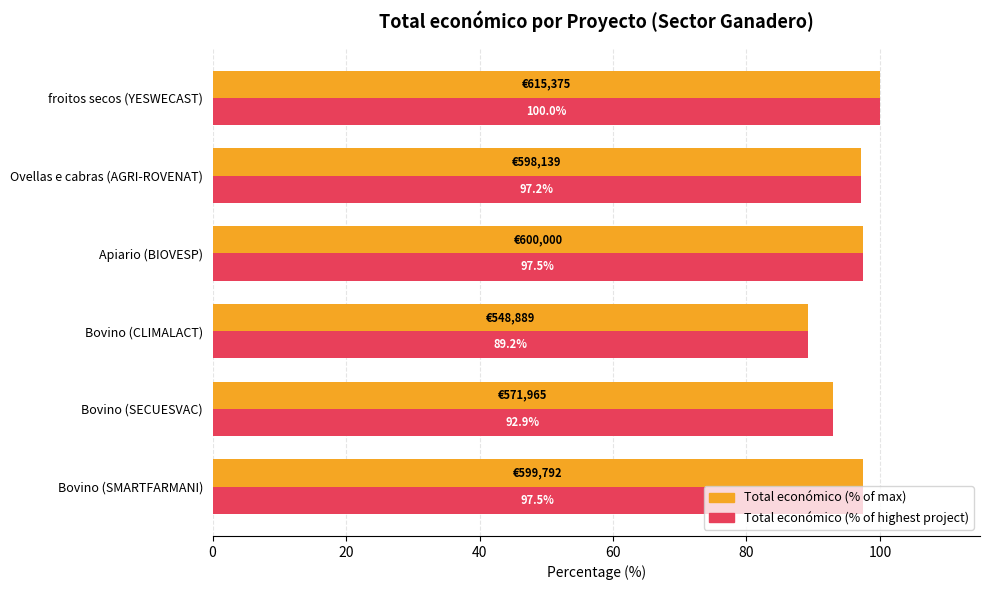

At which category is the sum across all series the highest?

froitos secos (YESWECAST)